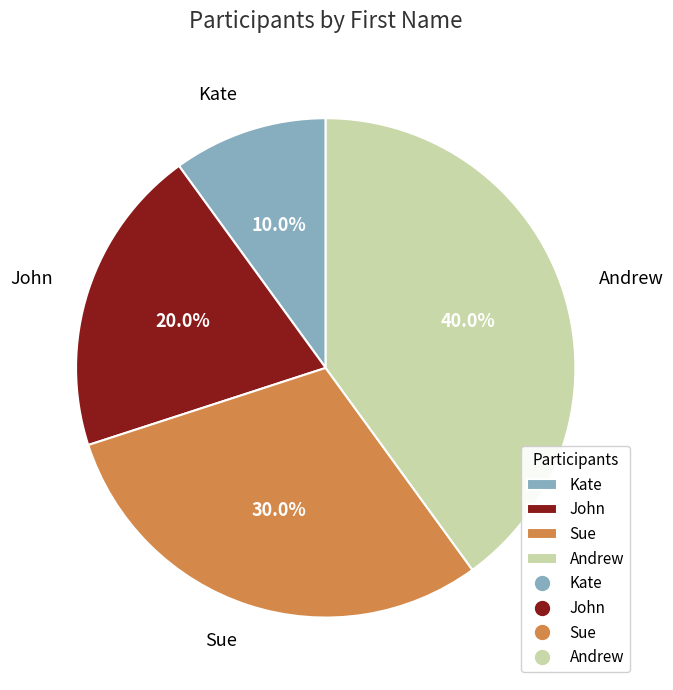

Count the number of slices in the pie.

4